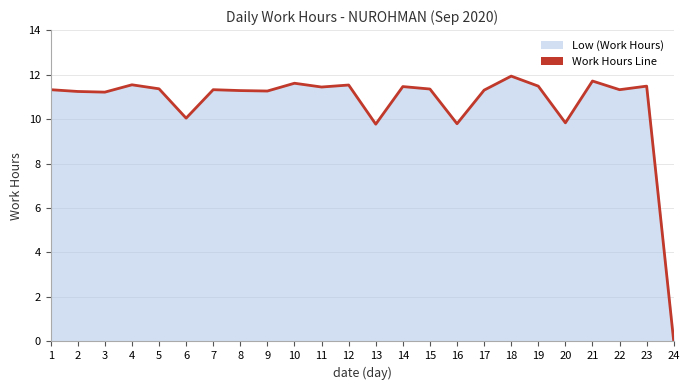

Is it true that the value at 21 is 5.1?

False